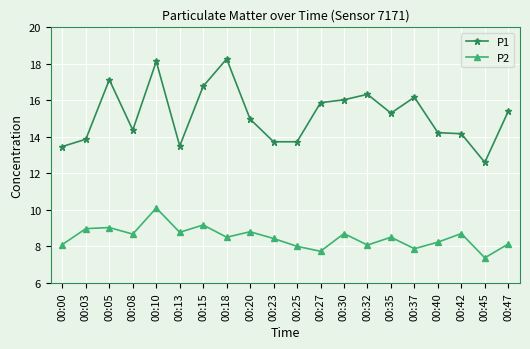

At which category does P2 reach its first local valley?

00:08